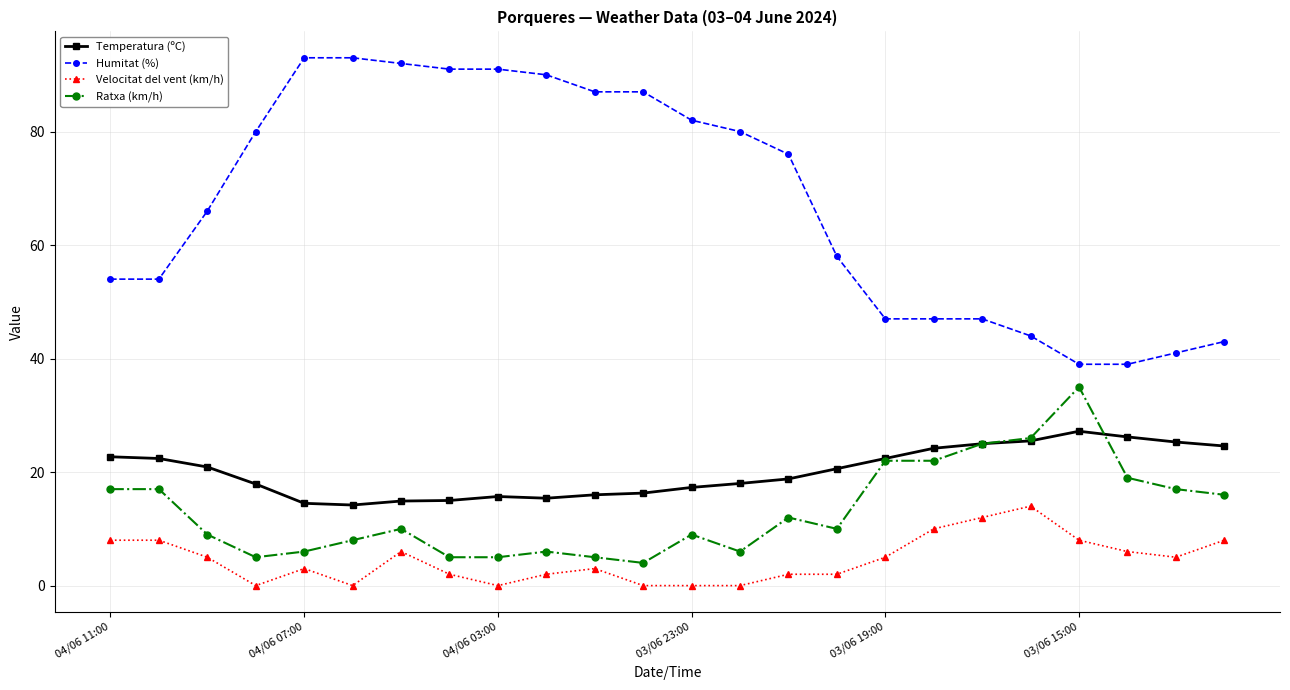

True or false: Velocitat del vent (km/h) has more than 1 points higher than both neighbors.

True